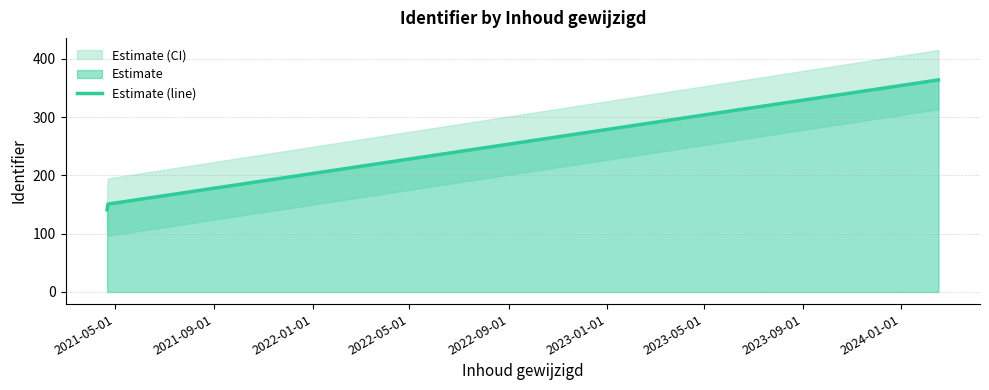

How many values in the Estimate (line) series are below 150?

1